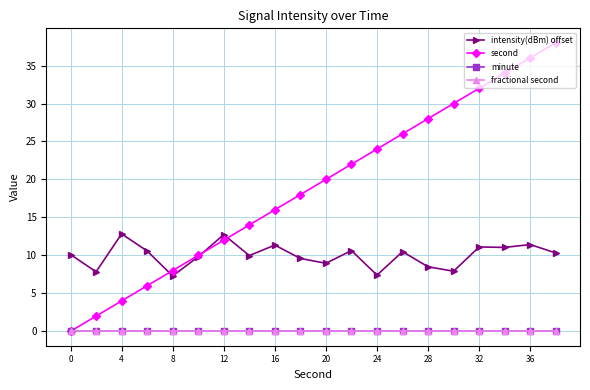

Is this an area chart (filled region under the line)?

No